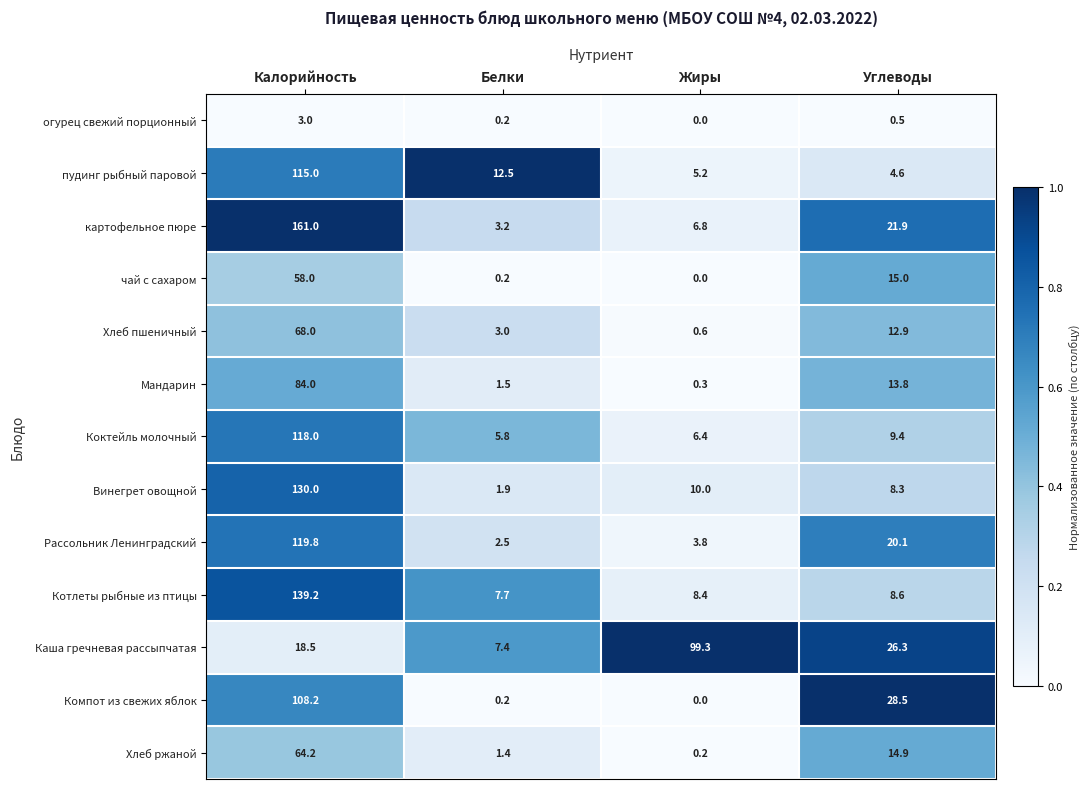

Is it true that Хлеб пшеничный equals 0.6 at Жиры?

True